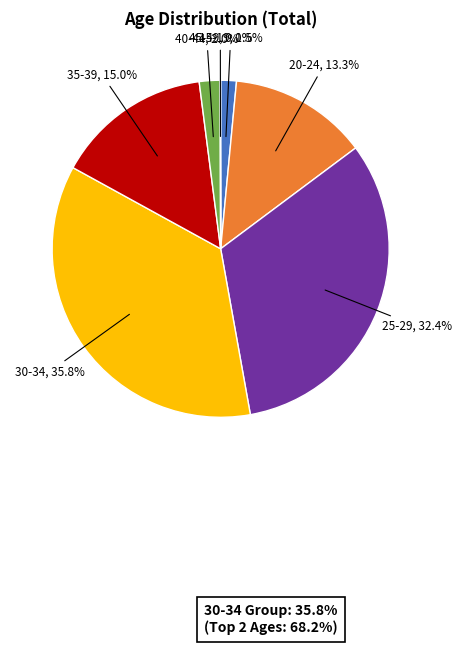

What percentage do 25-29 and 30-34 together represent?

68.2%